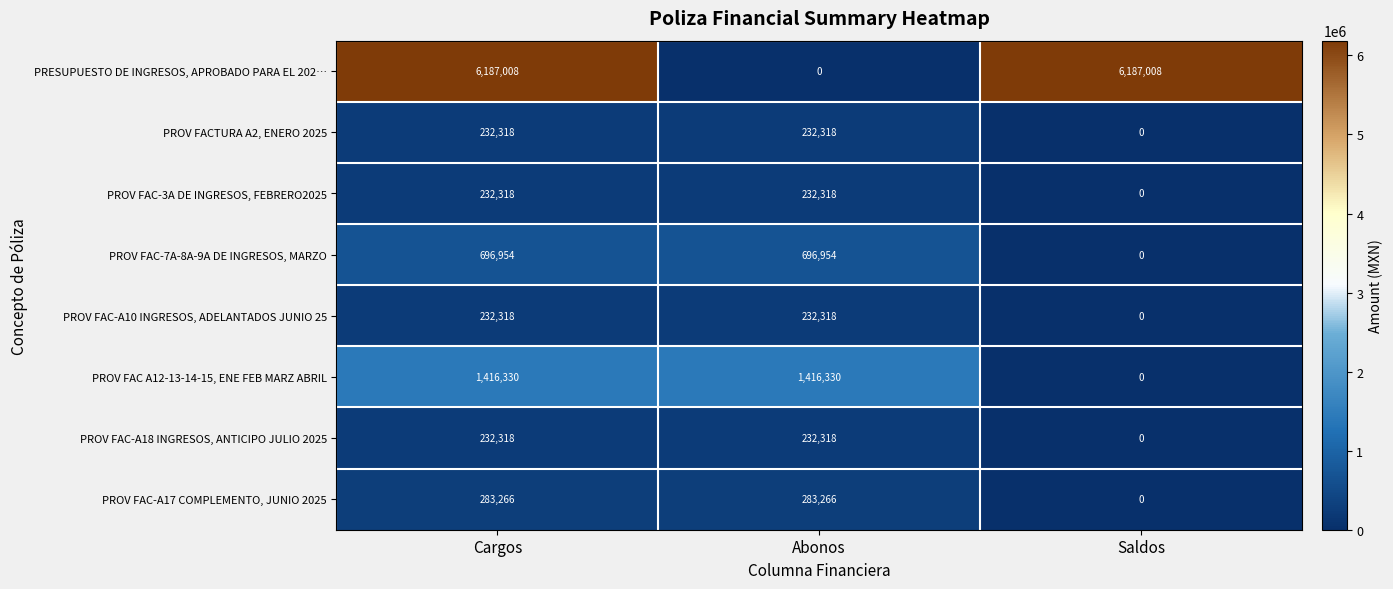

How many PROV FAC-A17 COMPLEMENTO, JUNIO 2025 values are between 0 and 283266?

3